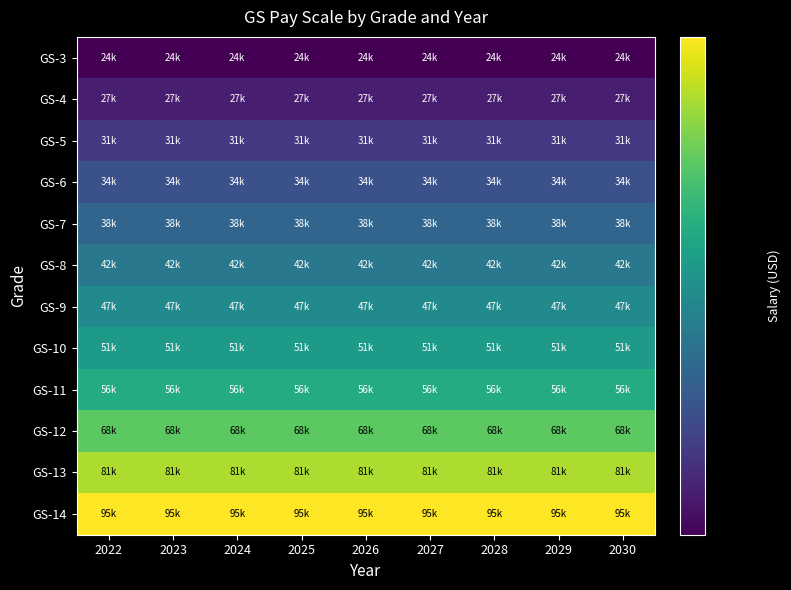

At which category is the sum across all series the highest?

2022